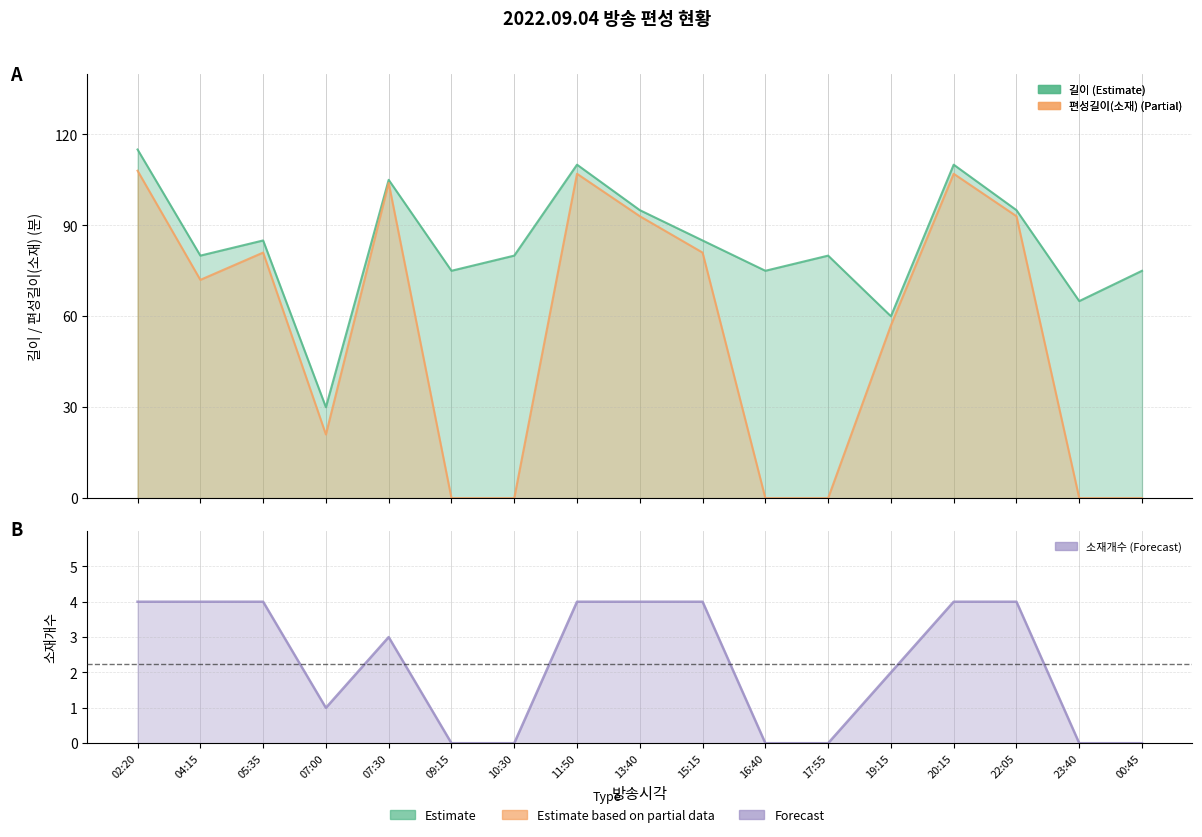

Is it true that 길이 equals 177 at 02:20?

False